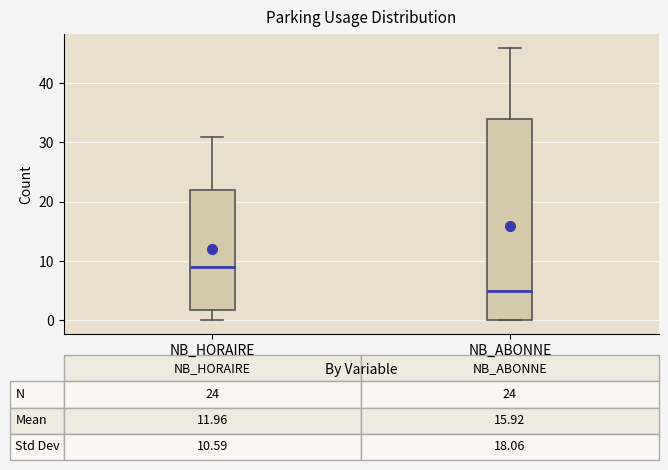

Which box's median line is the highest?

NB_HORAIRE